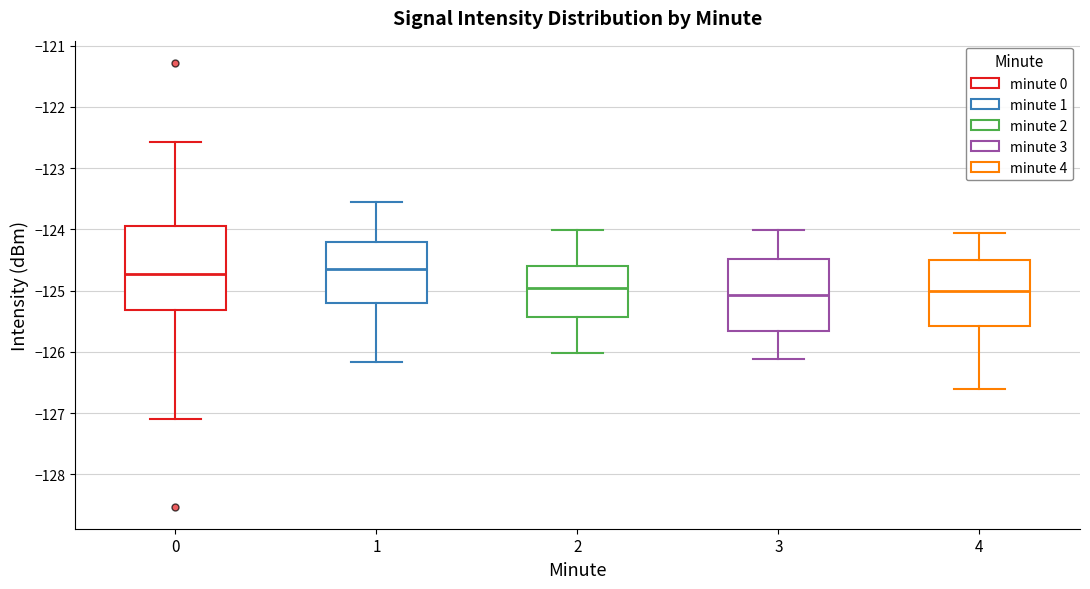

Comparing the boxes themselves (not the whiskers), which one is the tallest?

0